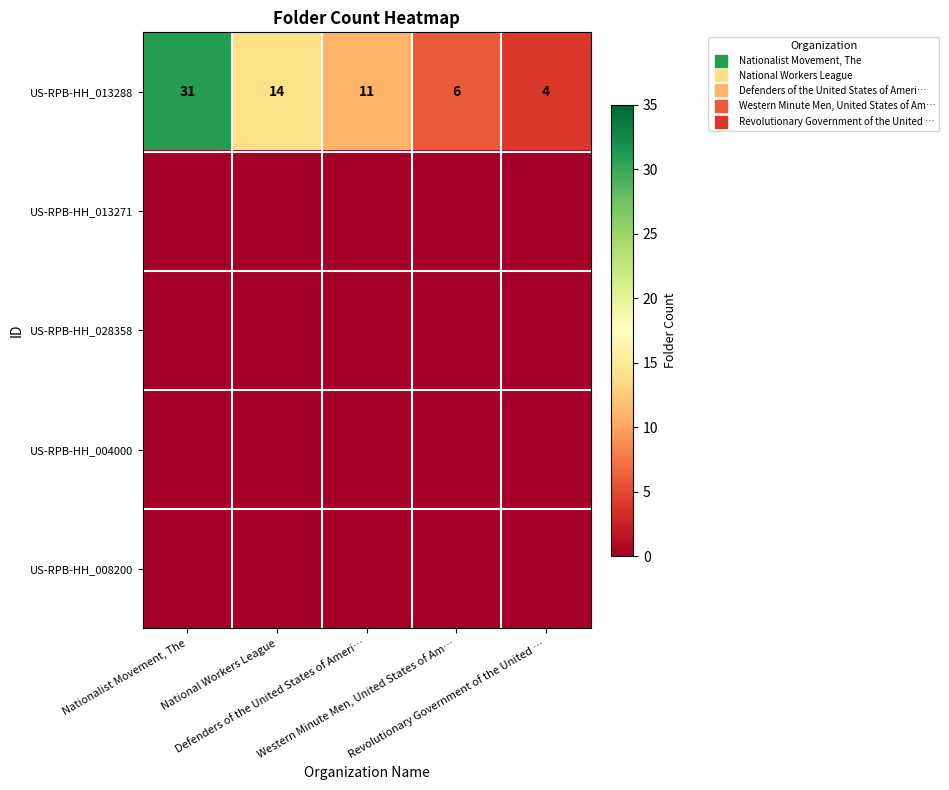

At Defenders of the United States of Ameri…, list the series in order from smallest to largest.

US-RPB-HH_013271, US-RPB-HH_028358, US-RPB-HH_004000, US-RPB-HH_008200, US-RPB-HH_013288